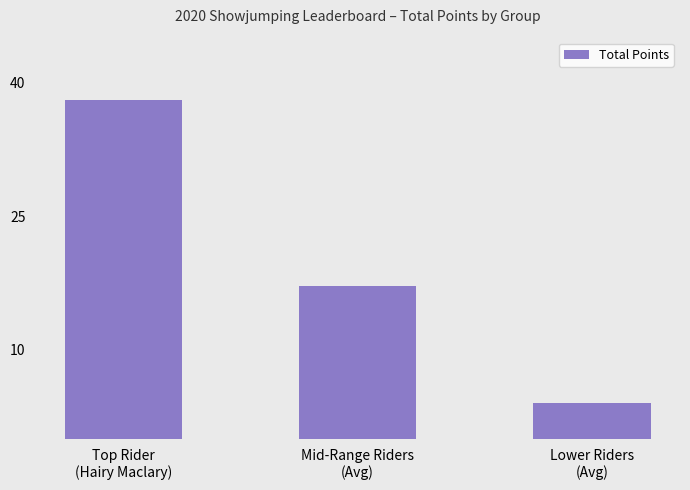

Does the chart contain stacked bars?

No